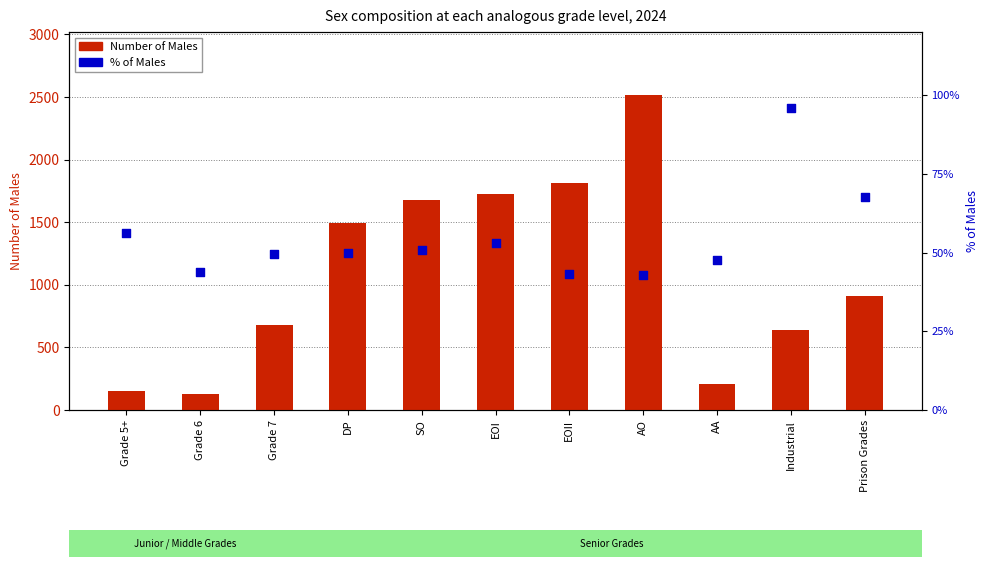

Which series has the widest spread of Y values?

Number of Males